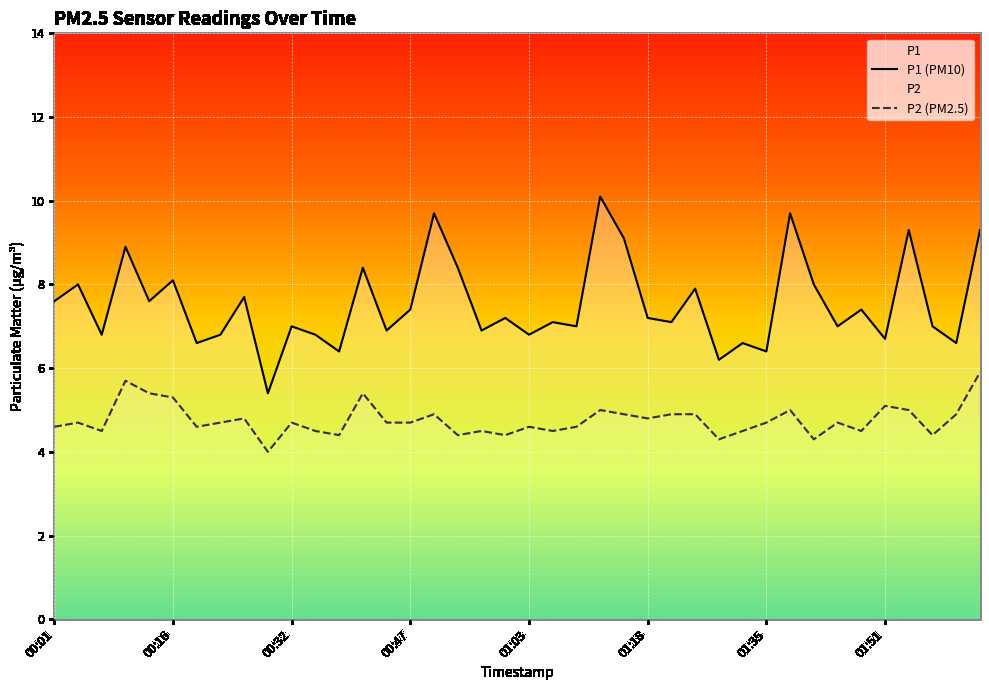

List the series in order of their overall mean, lowest first.

P2 (PM2.5), P1 (PM10)